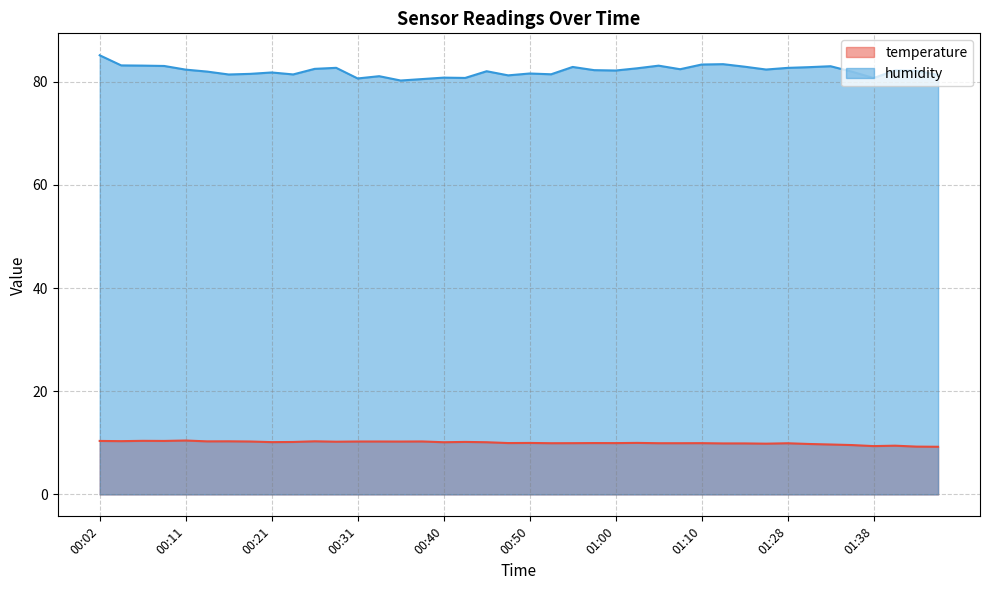

The temperature series shows 2.4 at 00:09. True or false?

False